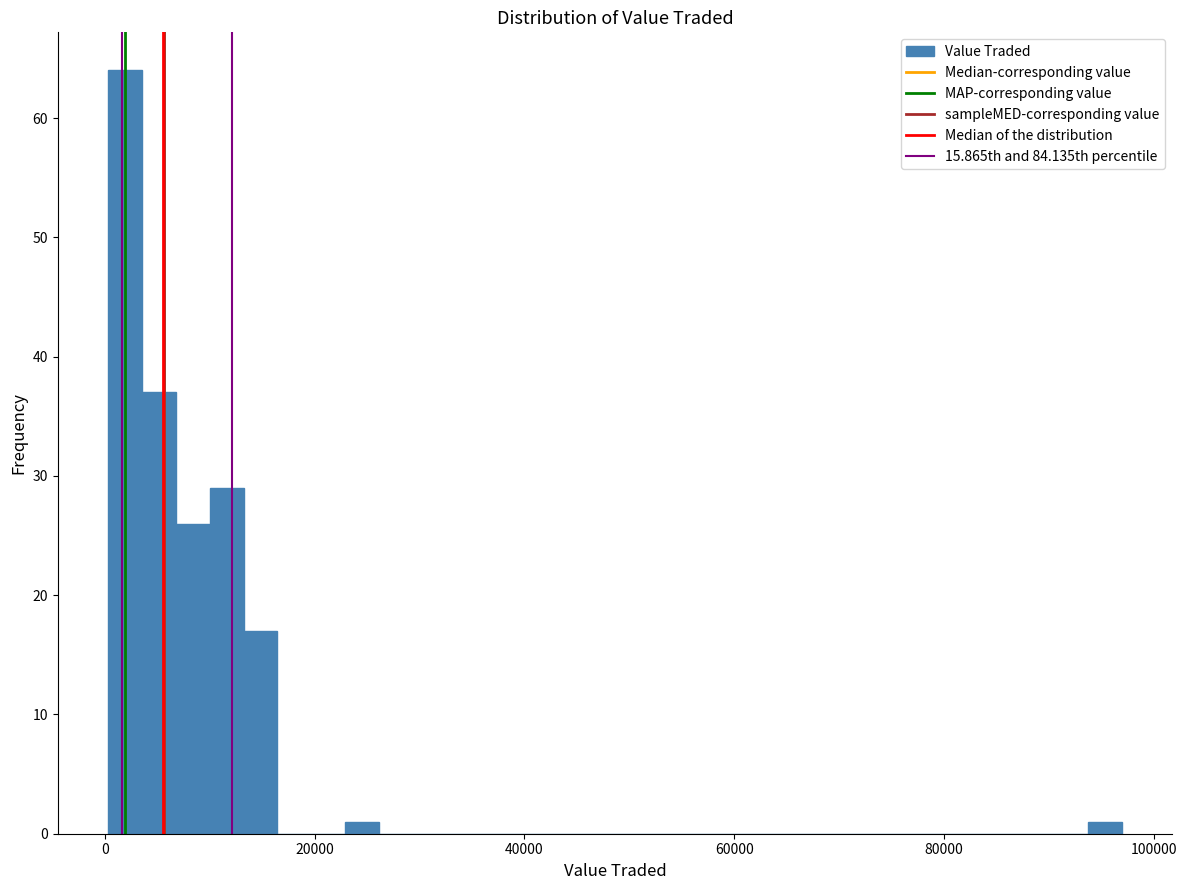

Read against the x-axis, roughly where is the centre of the tallest bar?

2000